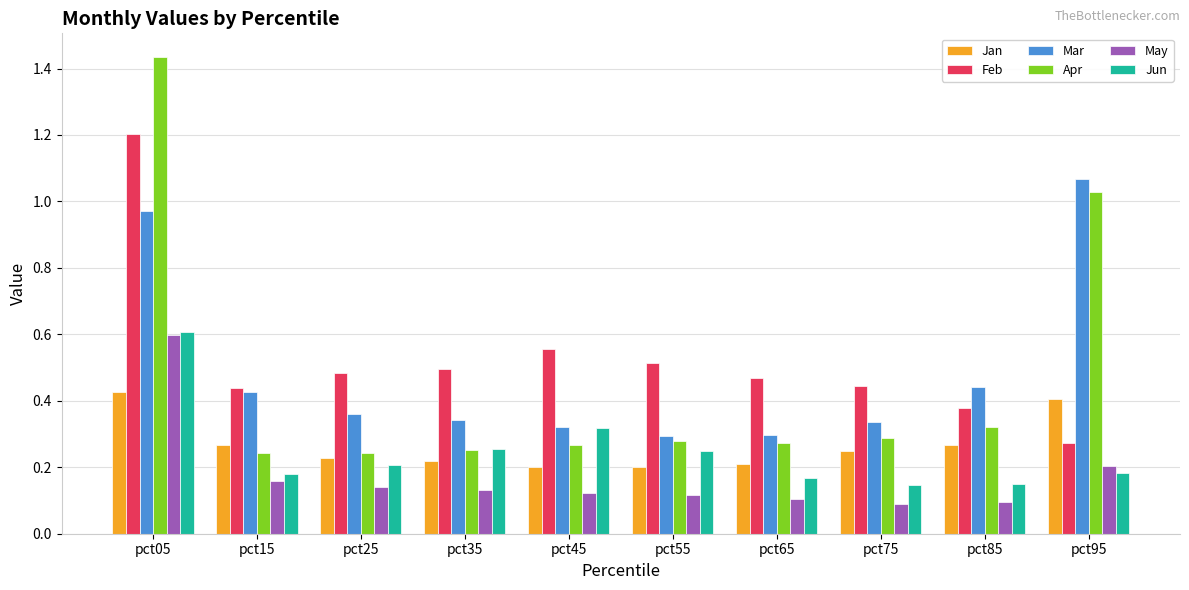

Which label corresponds to the largest value in the chart?

pct05